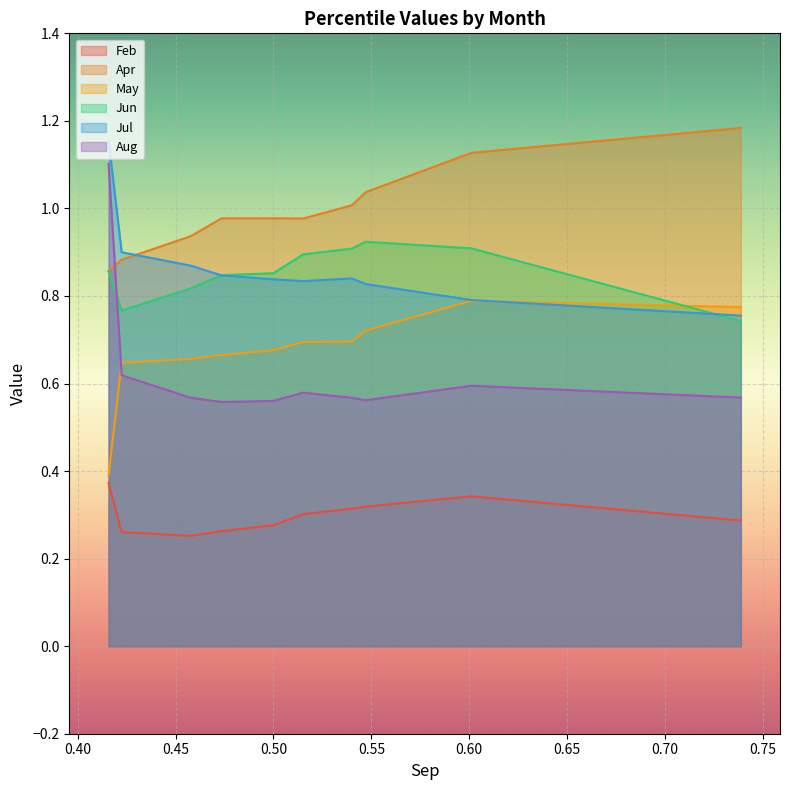

Which series has the largest total across all categories?

Apr